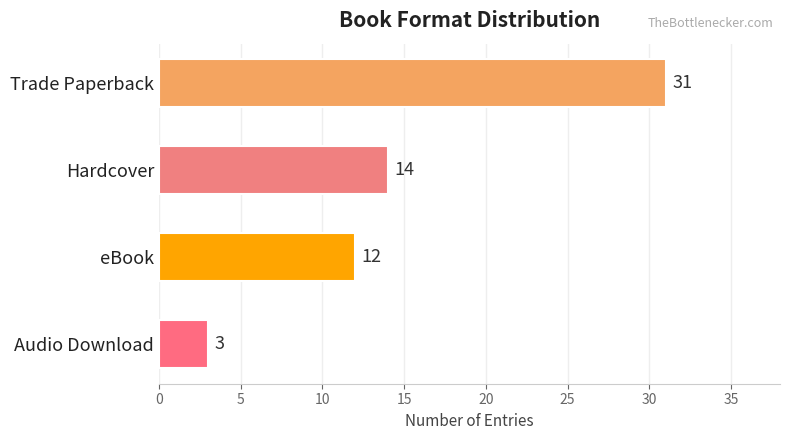

The chart shows a value of 41 at Trade Paperback. True or false?

False